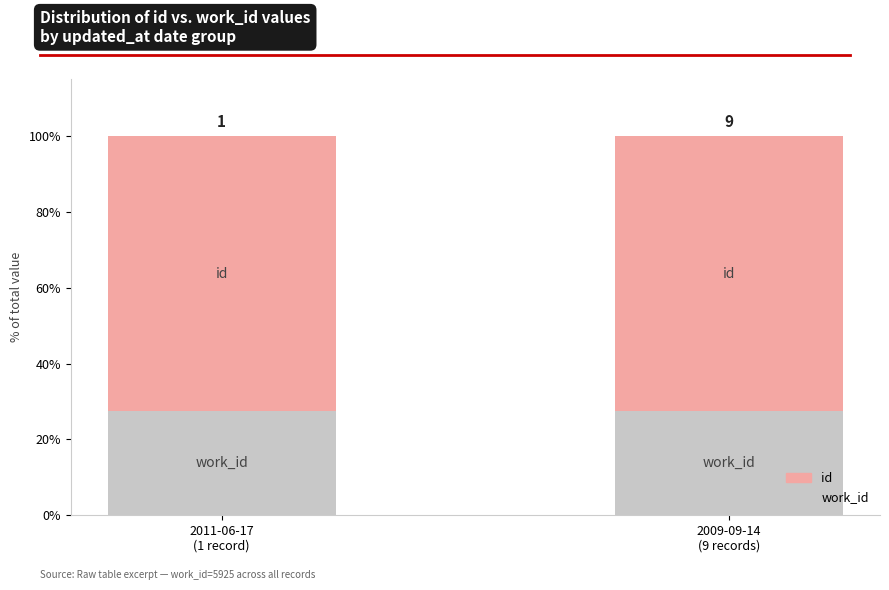

Is it true that id (upper) equals 72.6 at 2009-09-14
(9 records)?

True